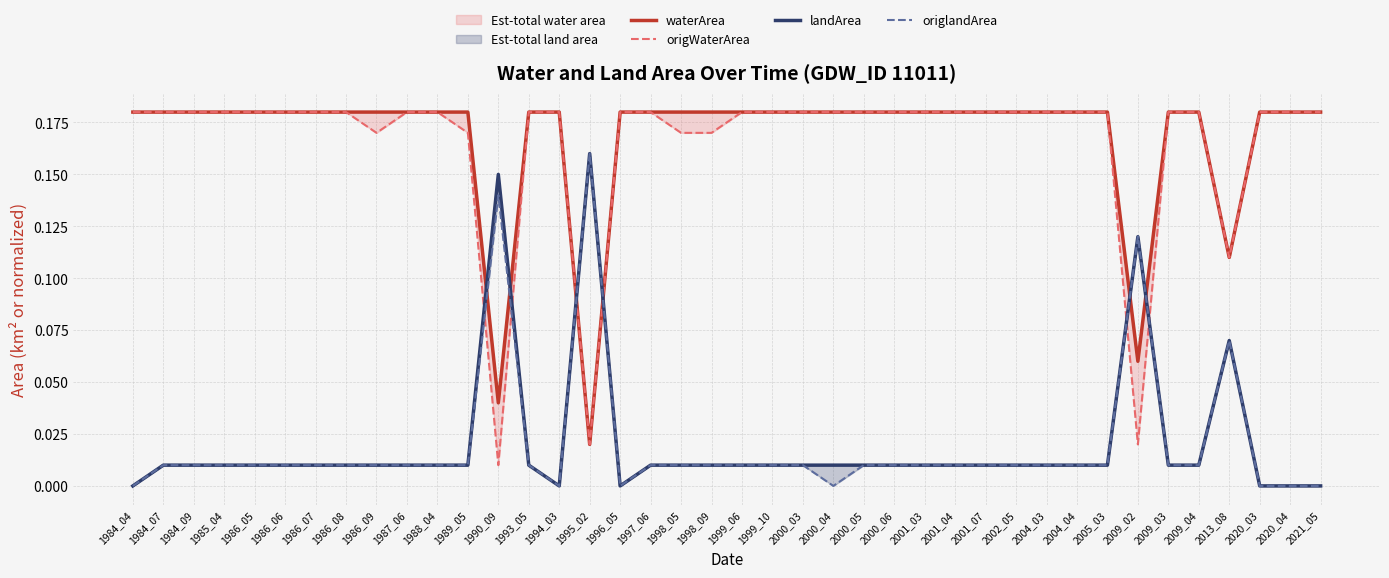

Where do origWaterArea and landArea first cross each other?

1989_05 and 1990_09